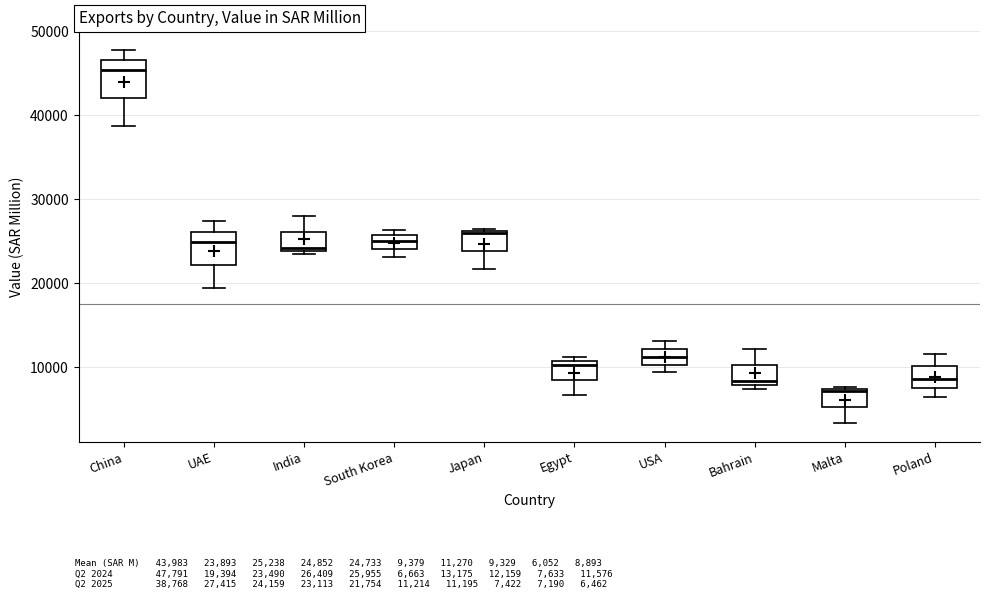

Where does the lower whisker of the box for Malta end on the y-axis? The values are not printed on the chart, so give them approximately, as read against the axis.

3000